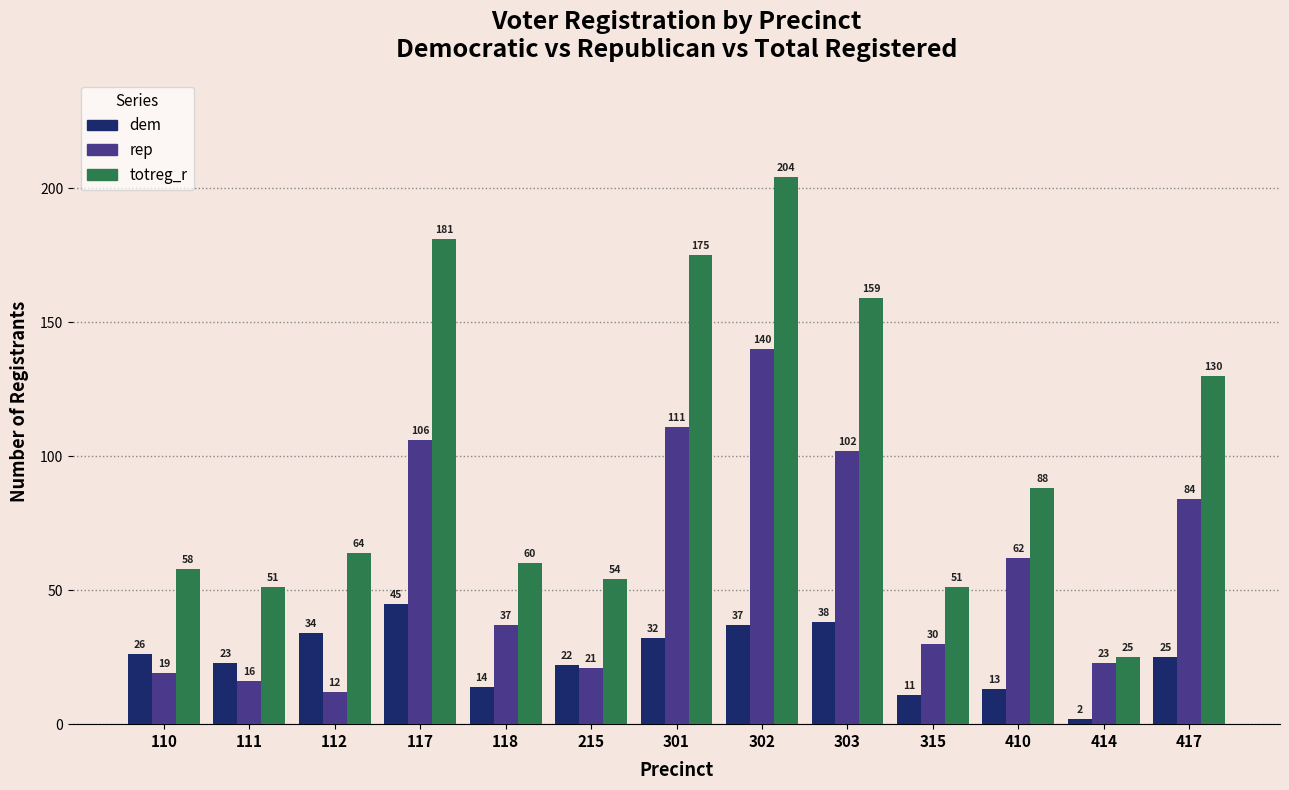

At how many categories does at least one series exceed 2?

13